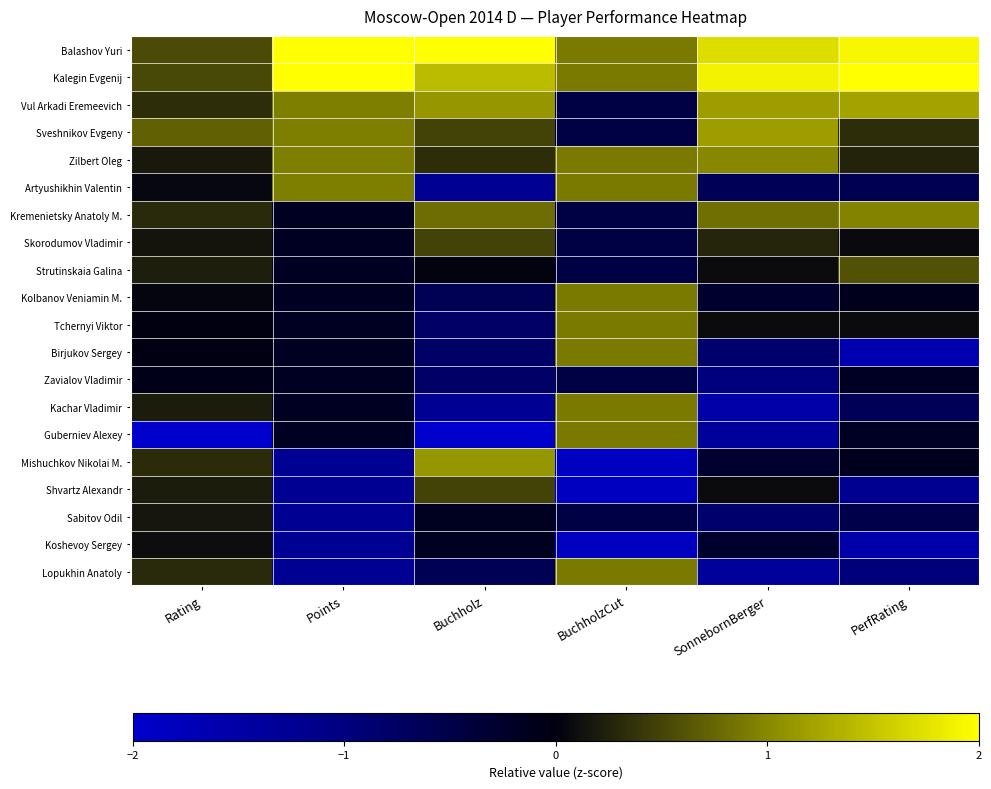

What is the spread (max minus min) of values at Rating?

5.0